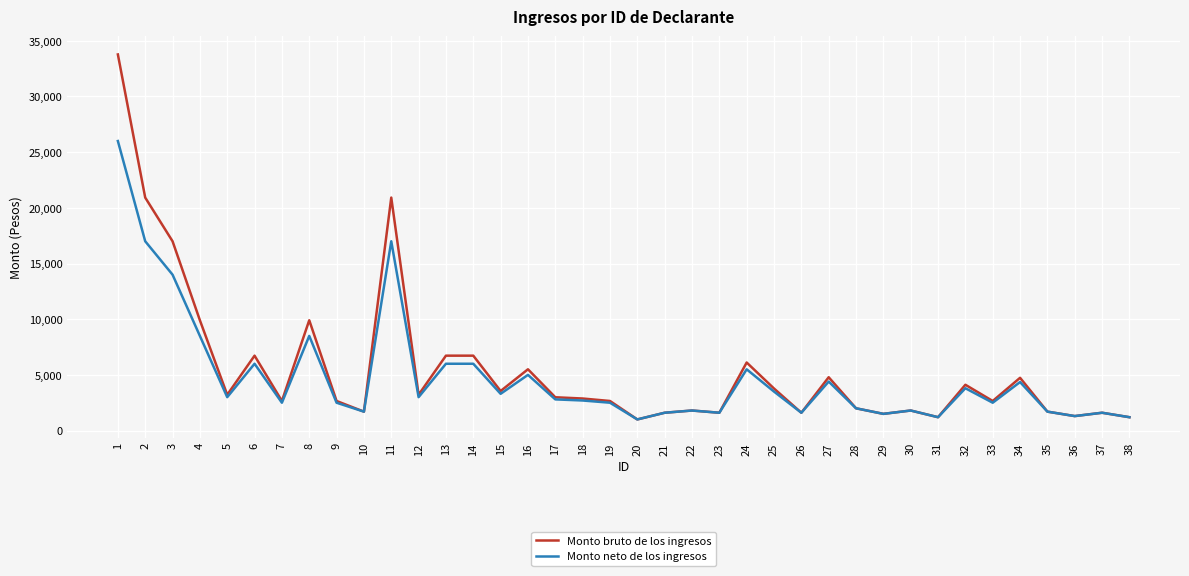

At which category does Monto bruto de los ingresos reach its first local valley?

5